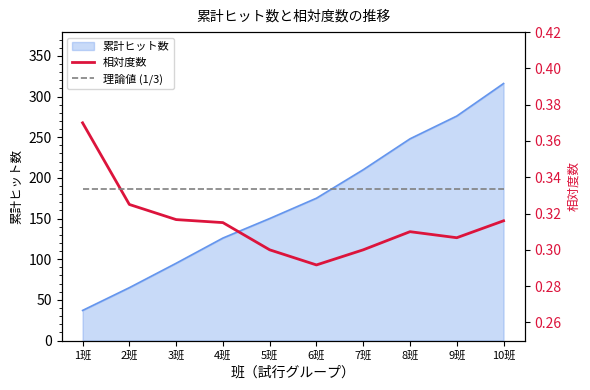

True or false: 理論値 (1/3) has more than 2 points higher than both neighbors.

False